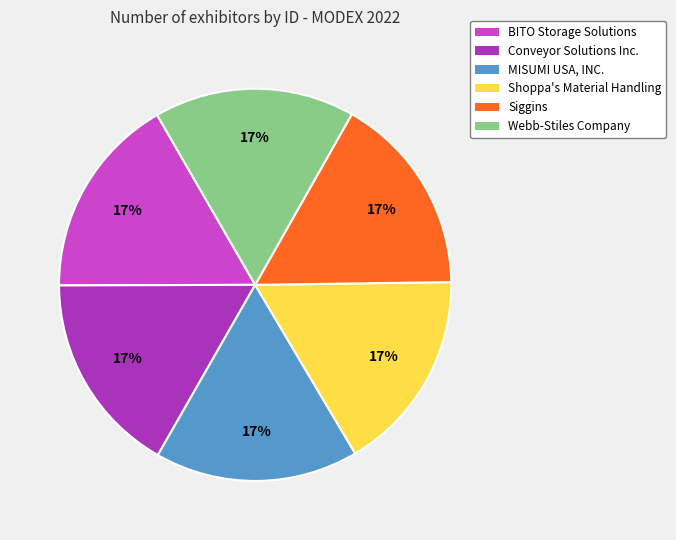

Is the sum of MISUMI USA, INC. and Conveyor Solutions Inc. greater than half?

No